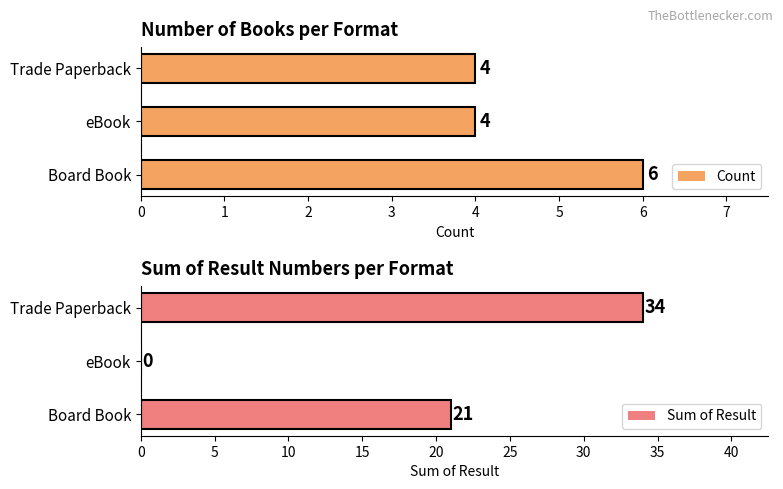

The Sum of Result series shows 34 at Trade Paperback. True or false?

True